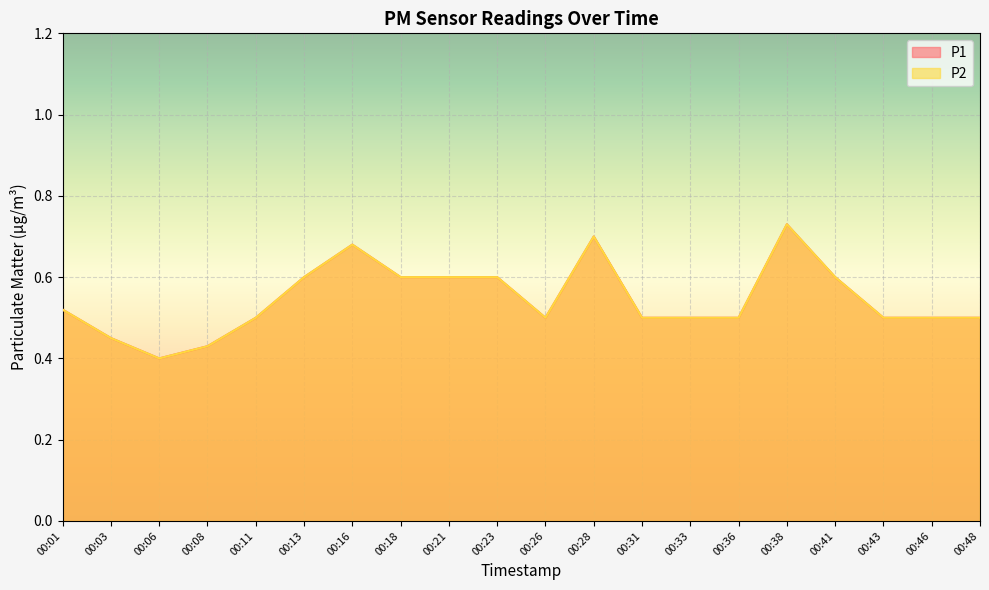

What is the greatest value displayed?

0.7